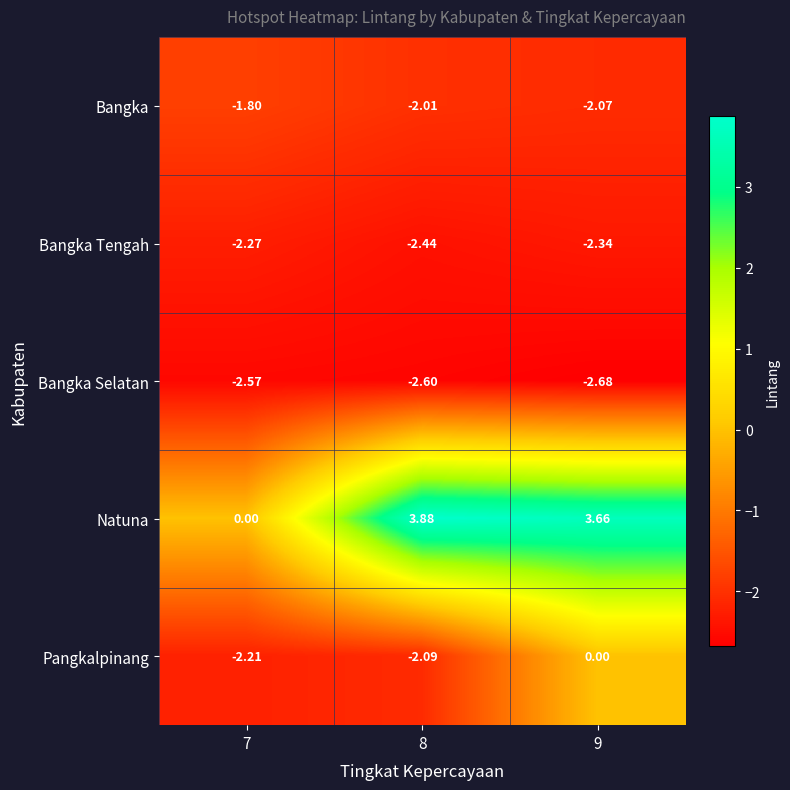

At 9, list the series in order from largest to smallest.

Natuna, Pangkalpinang, Bangka, Bangka Tengah, Bangka Selatan